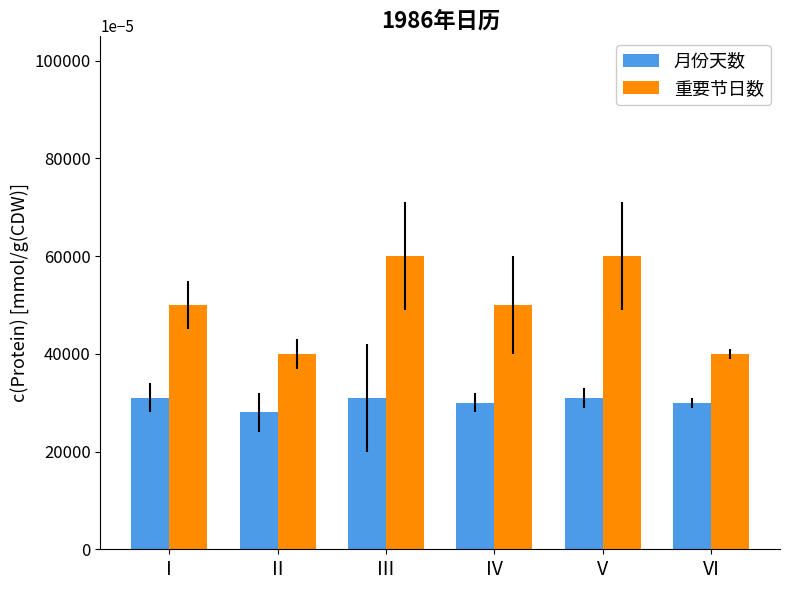

At I, list the series in order from largest to smallest.

重要节日数, 月份天数